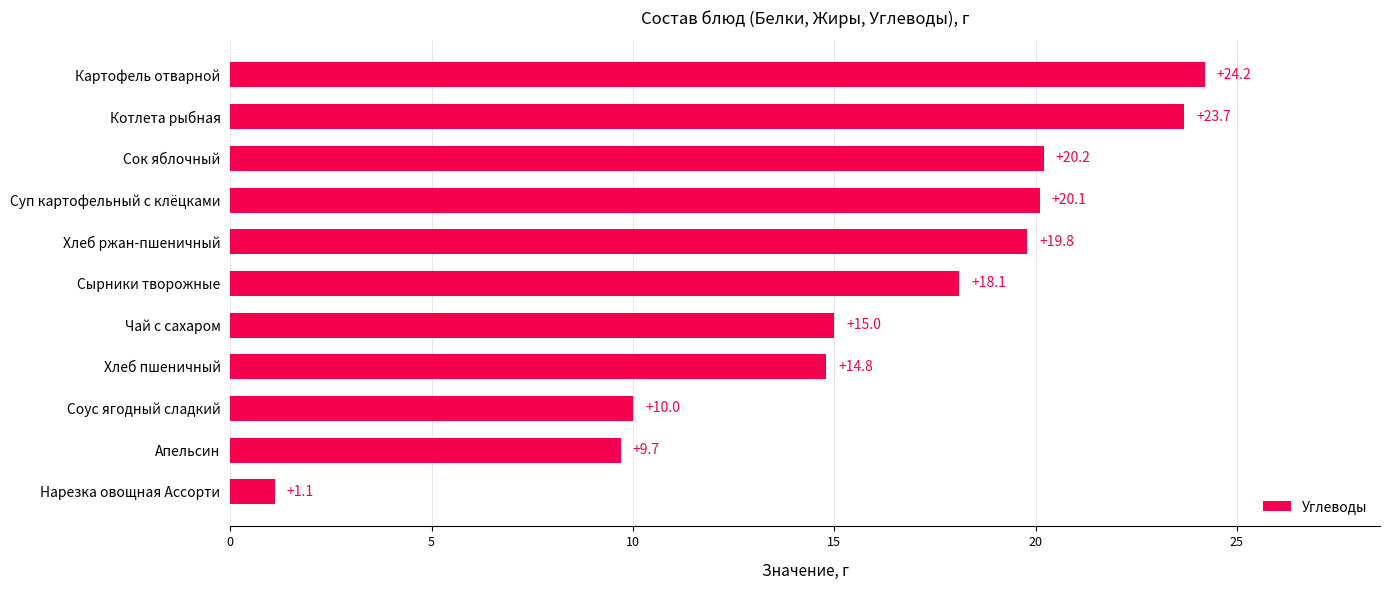

Which has a higher value, Хлеб пшеничный or Хлеб ржан-пшеничный?

Хлеб ржан-пшеничный